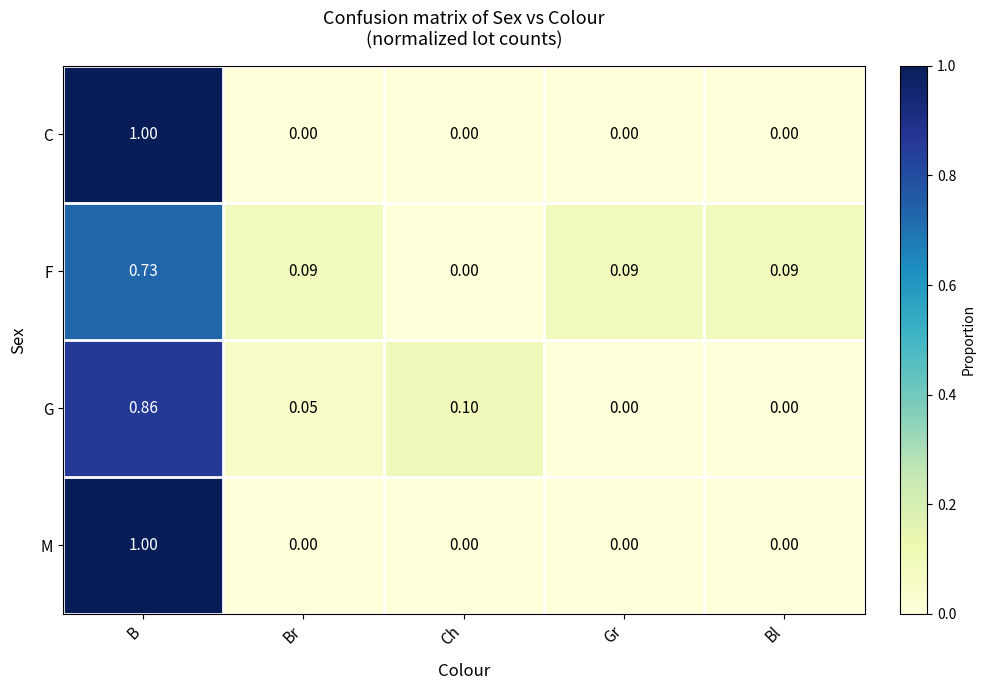

Which series changed the most between Br and Gr?

G